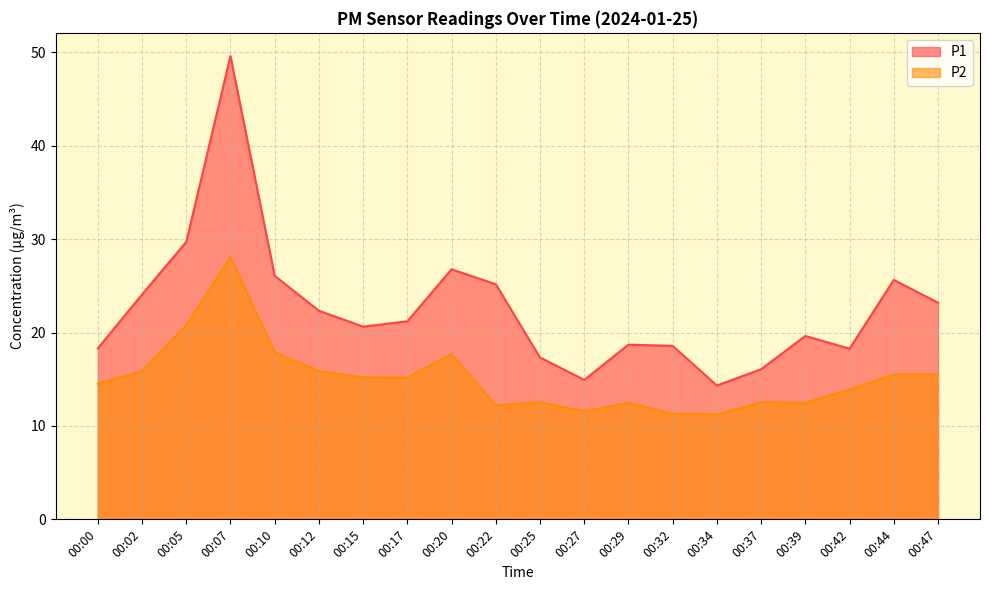

List the series in order of their peak value, lowest first.

P2, P1